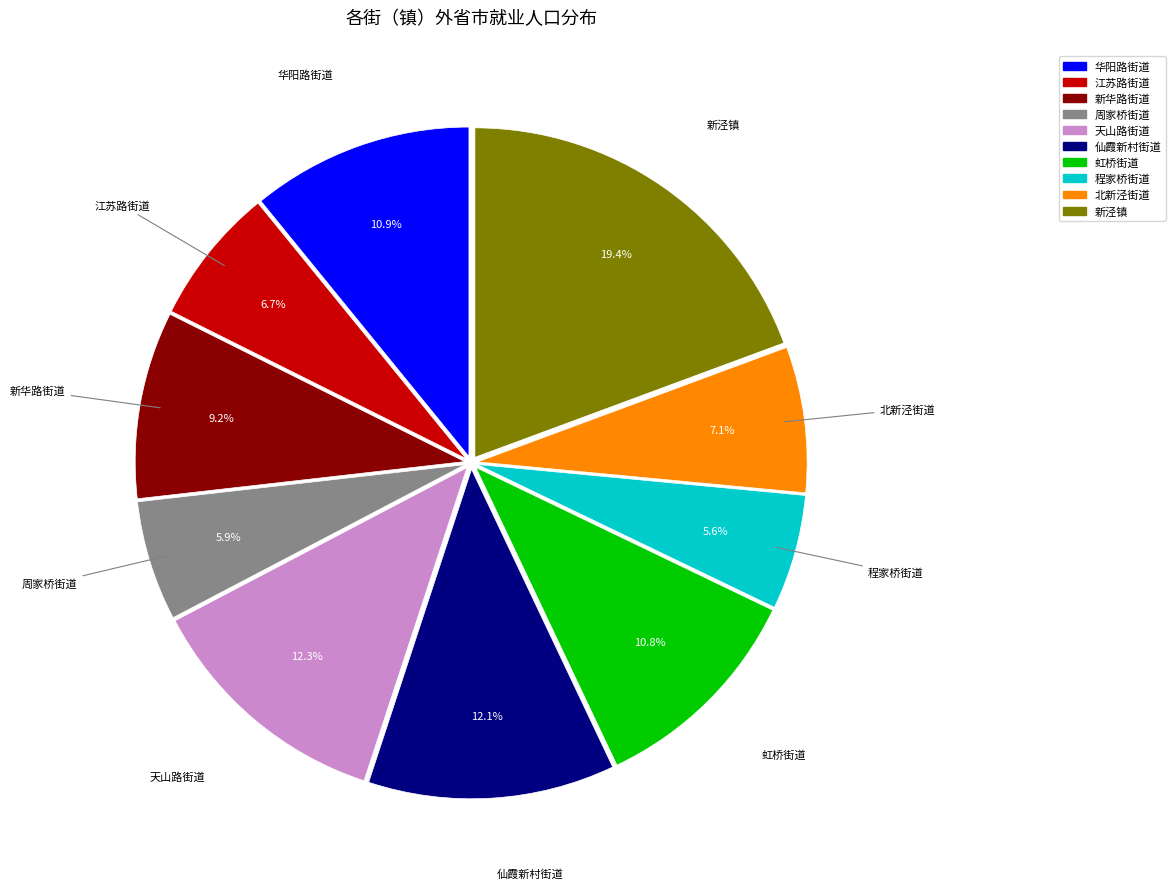

What percentage is the 新华路街道 slice, to the nearest percent?

9%